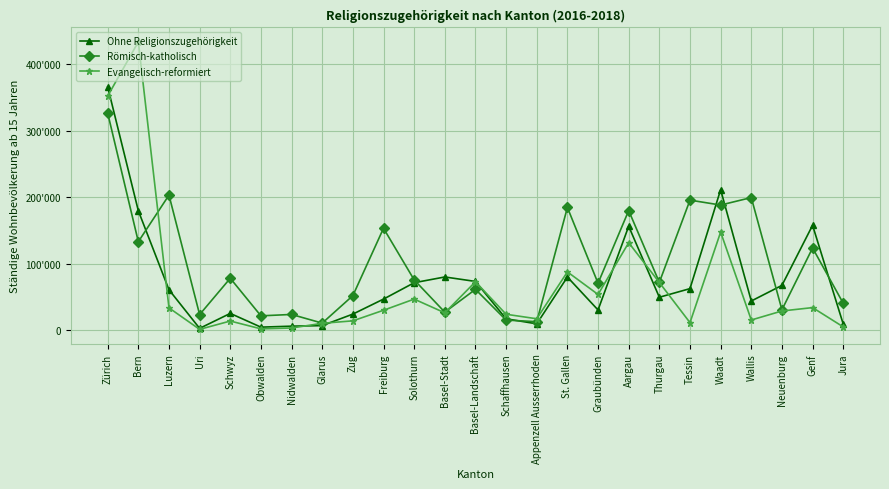

Rank the series by their maximum value, from lowest to highest.

Römisch-katholisch, Ohne Religionszugehörigkeit, Evangelisch-reformiert